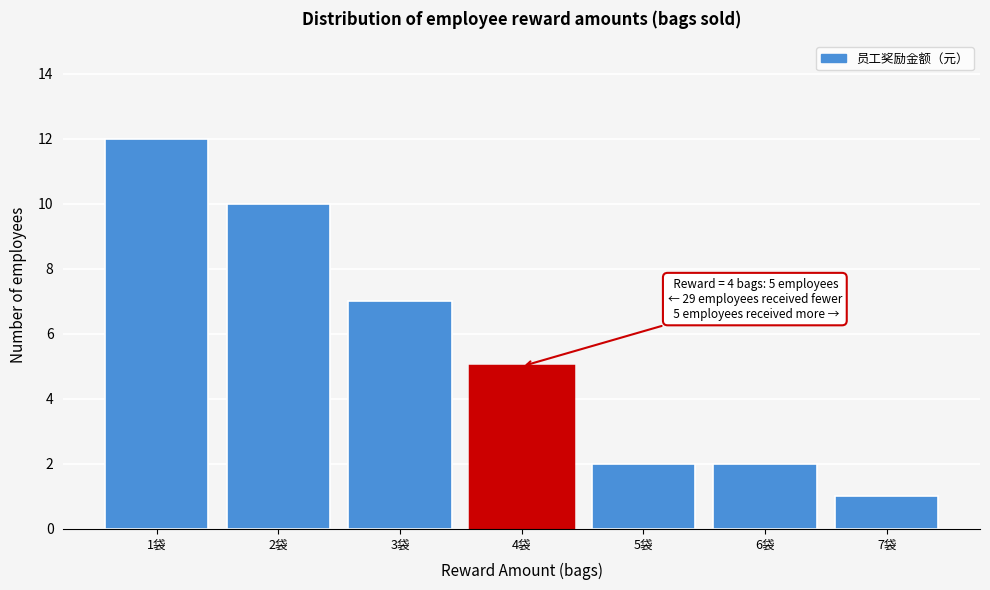

Reading right to left, extract all data points from this chart.

7袋=1	6袋=2	5袋=2	4袋=5	3袋=7	2袋=10	1袋=12